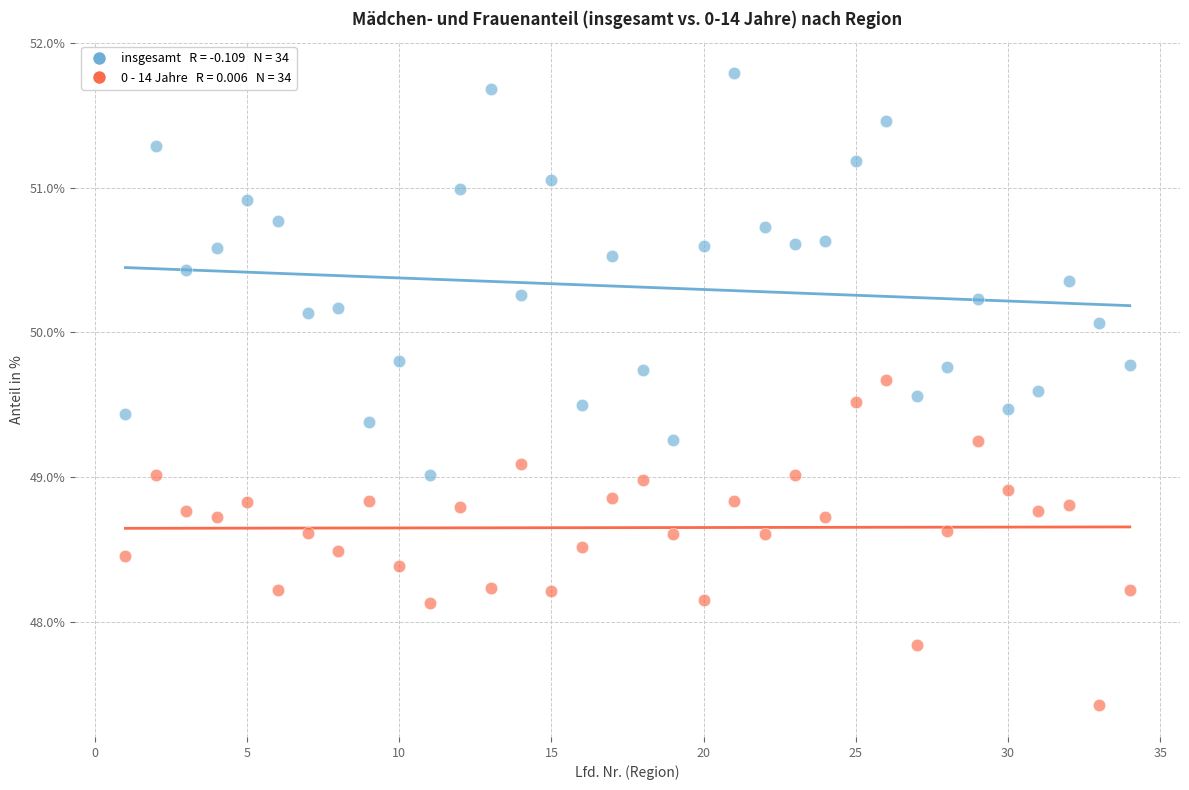

Across all data points, what is the range of Y values (max minus min)?

4.4